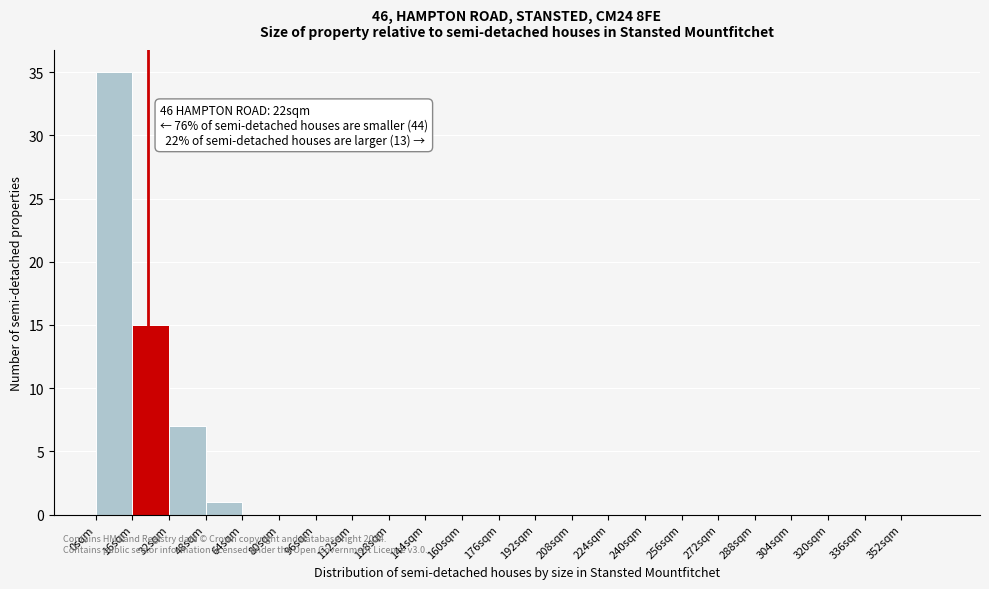

Over which range of the x-axis is the bar tallest?

0 to 16